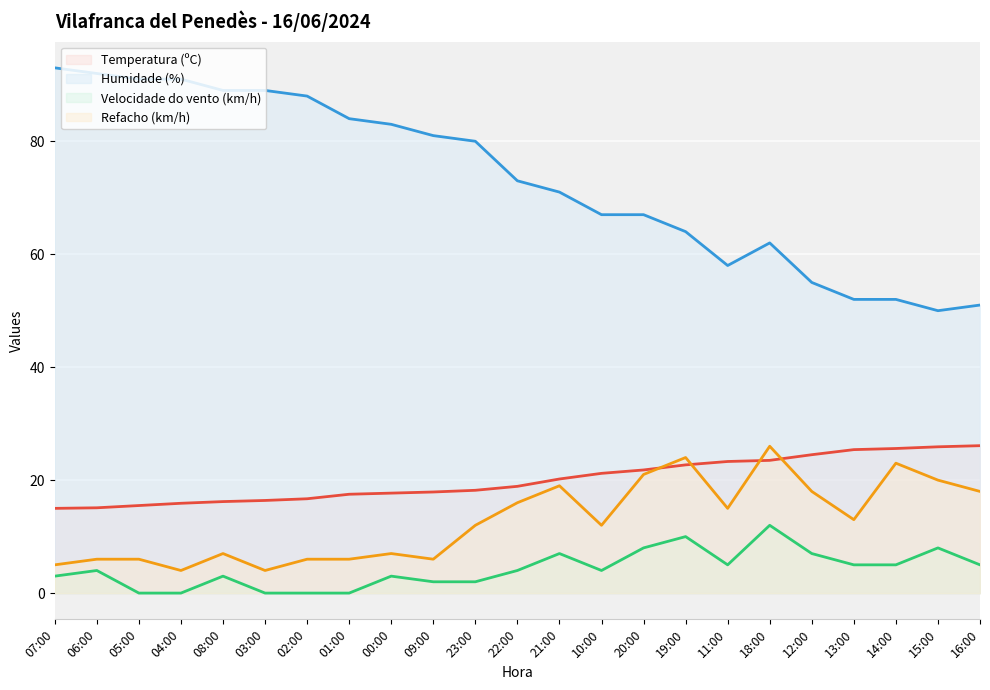

What position from the left is 14:00?

21